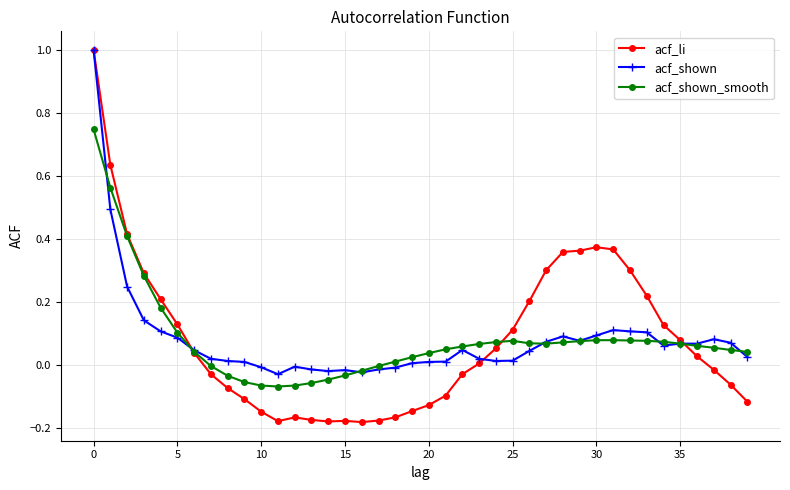

What is the maximum value shown in the chart?

1.0